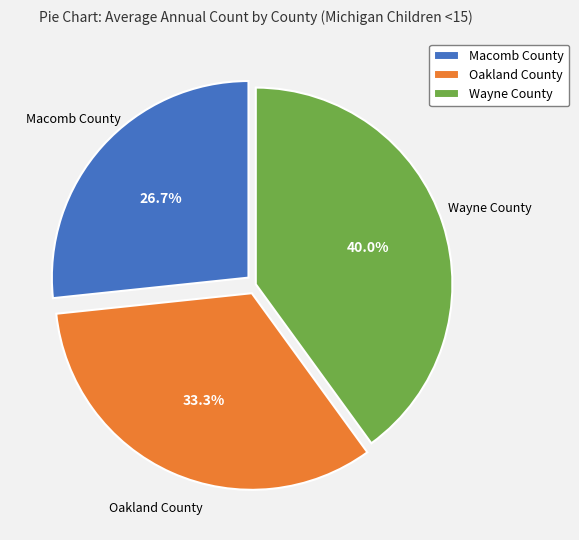

Between Wayne County and Oakland County, which is larger?

Wayne County